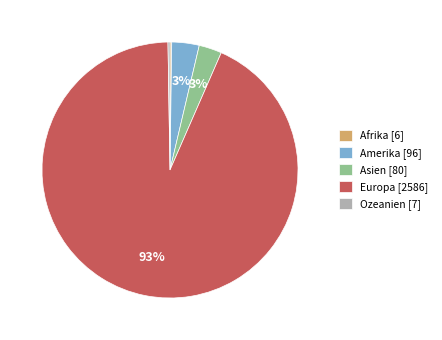

What is the largest slice in the pie chart?

Europa